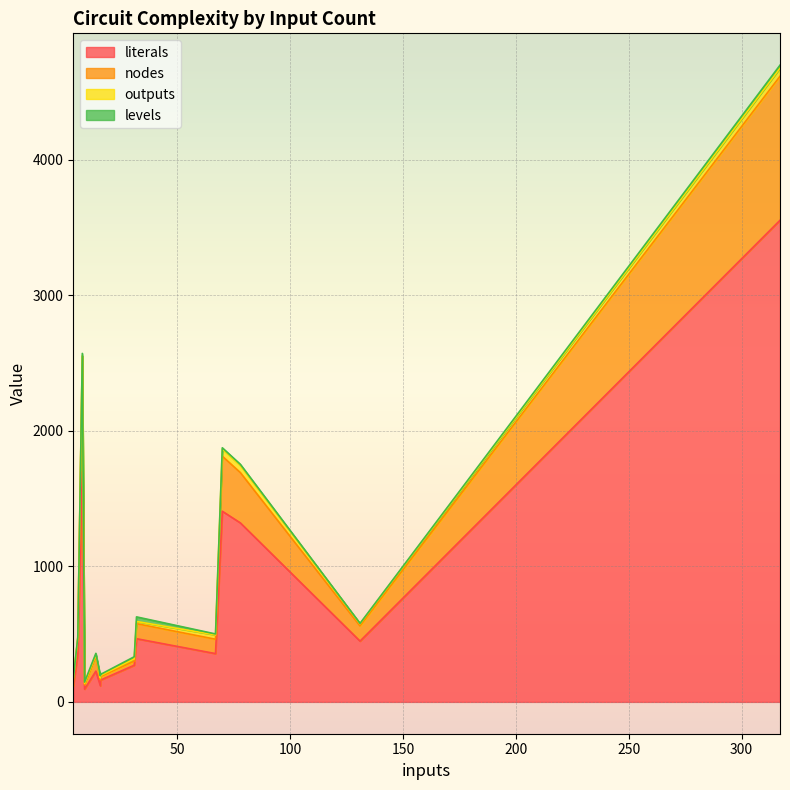

At which label does literals first exceed 352?

32